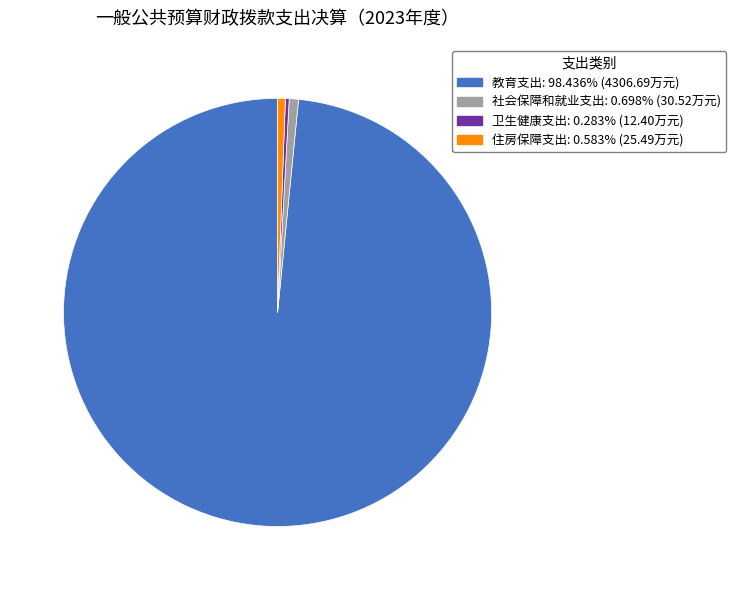

Combined, do 社会保障和就业支出 and 卫生健康支出 account for over 50%?

No